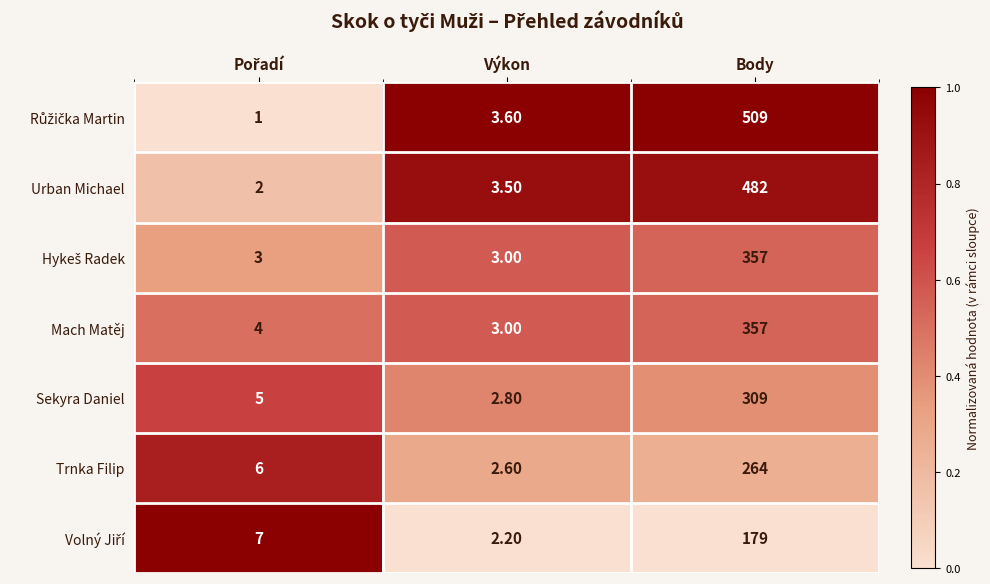

What is the sum of all Urban Michael values?

487.5